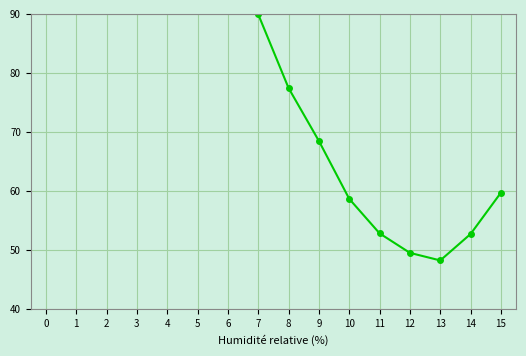

What is the sum of all values?

1231.1